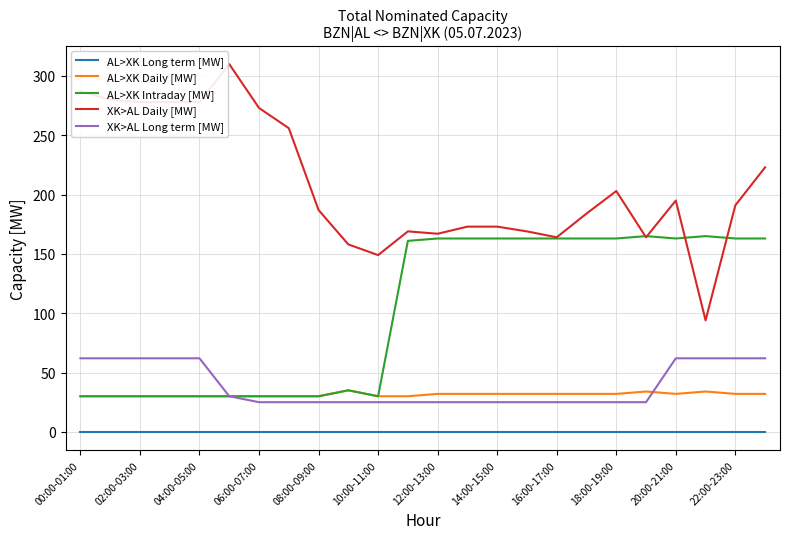

At how many categories does at least one series exceed 211?

9